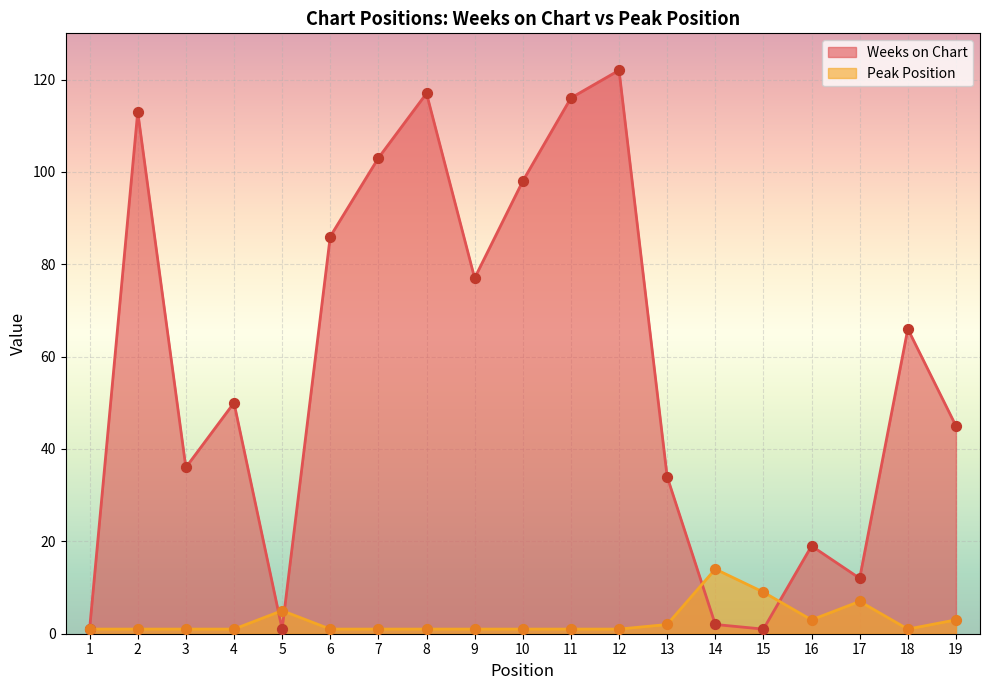

What are all the series names shown in the legend?

Weeks on Chart, Peak Position